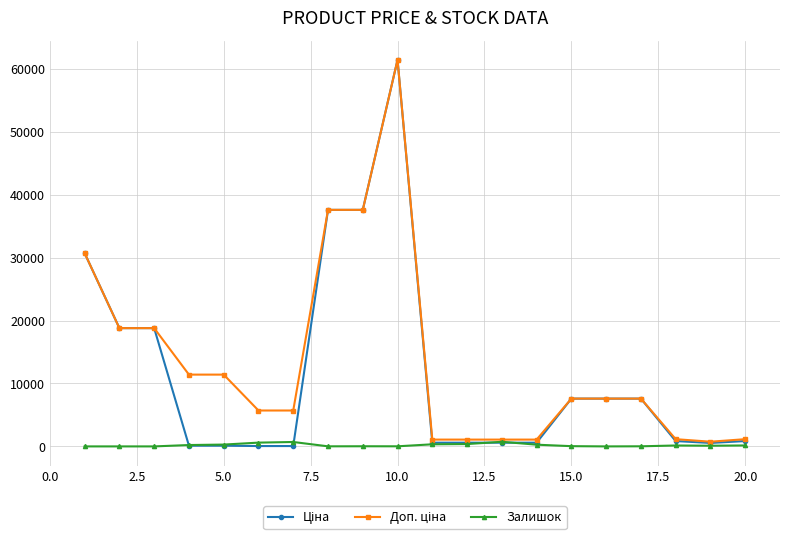

Does the chart have visible grid lines?

Yes